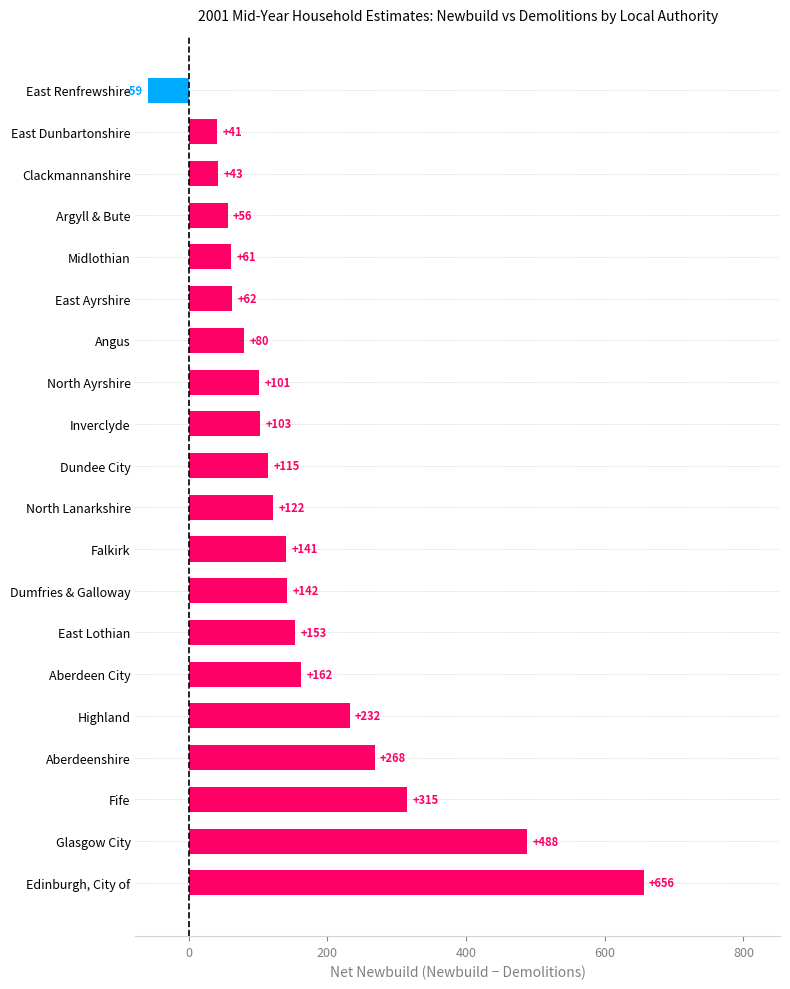

Reading bottom to top, what are all the values shown in this chart?

Edinburgh, City of=656	Glasgow City=488	Fife=315	Aberdeenshire=268	Highland=232	Aberdeen City=162	East Lothian=153	Dumfries & Galloway=142	Falkirk=141	North Lanarkshire=122	Dundee City=115	Inverclyde=103	North Ayrshire=101	Angus=80	East Ayrshire=62	Midlothian=61	Argyll & Bute=56	Clackmannanshire=43	East Dunbartonshire=41	East Renfrewshire=-59